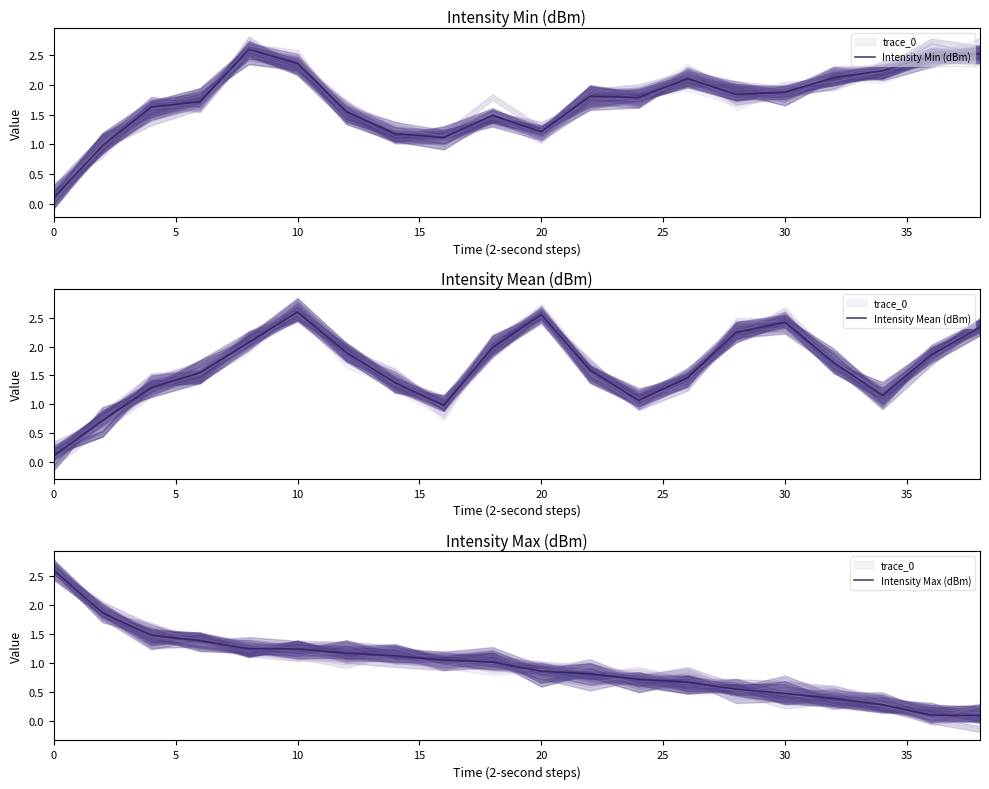

What is the average value of the Intensity Min (dBm) series?

1.7